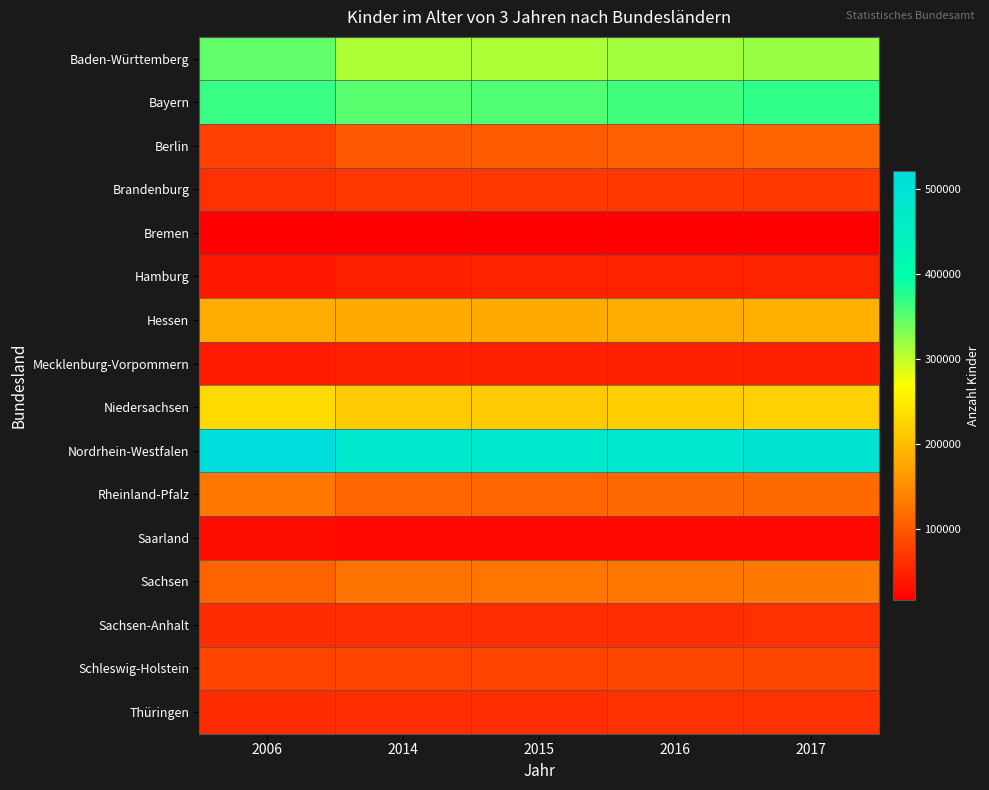

Reading left to right, extract all data points from this chart.

Baden-Württemberg: 2006=348065	2014=310082	2015=309575	2016=315121	2017=320602
Bayern: 2006=367303	2014=351253	2015=354918	2016=362681	2017=370849
Berlin: 2006=77178	2014=99901	2015=103273	2016=106904	2017=110743
Brandenburg: 2006=62810	2014=69552	2015=70182	2016=71545	2017=71947
Bremen: 2006=16893	2014=17444	2015=17510	2016=17677	2017=18363
Hamburg: 2006=40443	2014=47588	2015=48730	2016=49225	2017=50819
Hessen: 2006=184152	2014=179628	2015=180172	2016=182654	2017=186406
Mecklenburg-Vorpommern: 2006=43620	2014=47400	2015=47902	2016=48228	2017=48344
Niedersachsen: 2006=231758	2014=214988	2015=214568	2016=216300	2017=220308
Nordrhein-Westfalen: 2006=521970	2014=479530	2015=480158	2016=487379	2017=494192
Rheinland-Pfalz: 2006=127637	2014=112024	2015=112032	2016=114433	2017=116766
Saarland: 2006=28760	2014=25051	2015=25239	2016=25776	2017=25913
Sachsen: 2006=108836	2014=124839	2015=126522	2016=128605	2017=130332
Sachsen-Anhalt: 2006=59485	2014=61385	2015=61481	2016=61797	2017=62285
Schleswig-Holstein: 2006=80910	2014=80047	2015=80319	2016=82108	2017=82852
Thüringen: 2006=59128	2014=61530	2015=61902	2016=62893	2017=64156